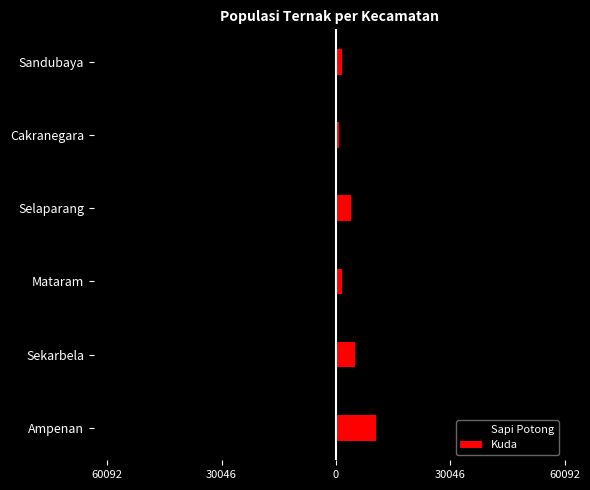

Count the number of categories in the chart.

6